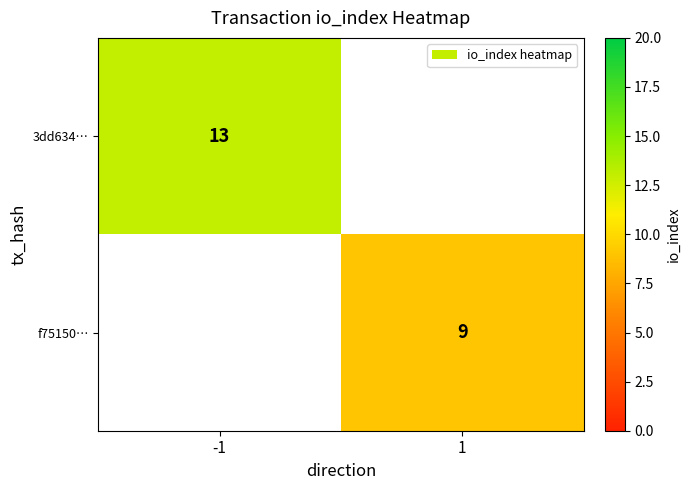

At which category does the chart reach its minimum across all series?

1